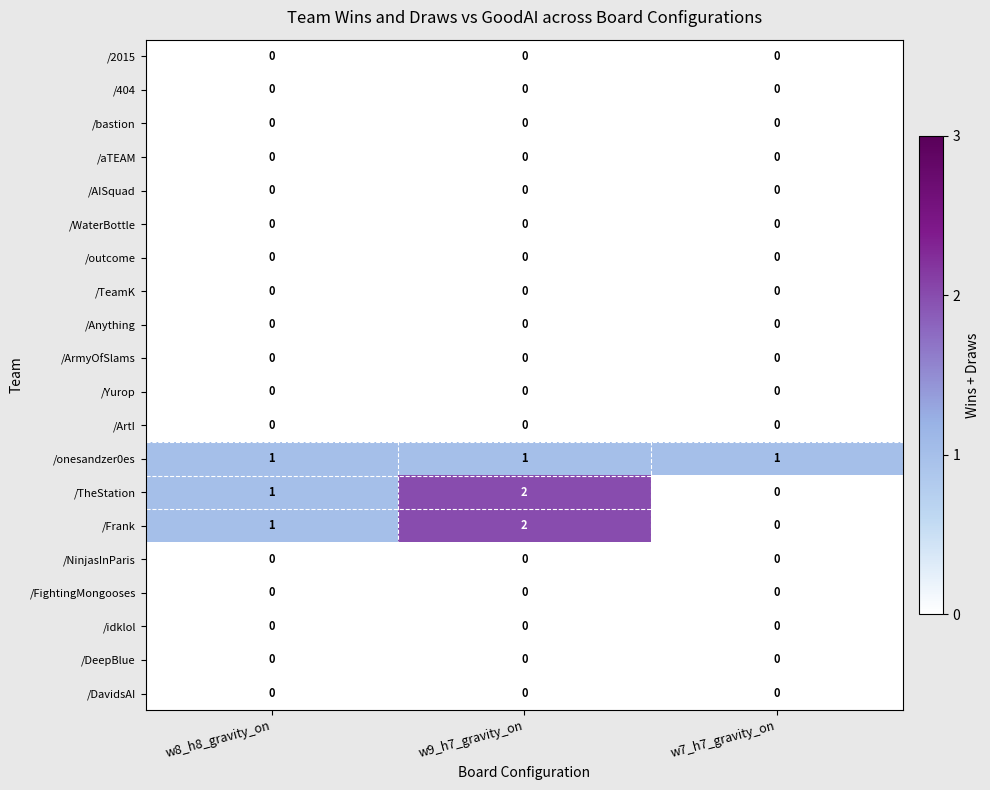

What is the spread (max minus min) of values at w7_h7_gravity_on?

1